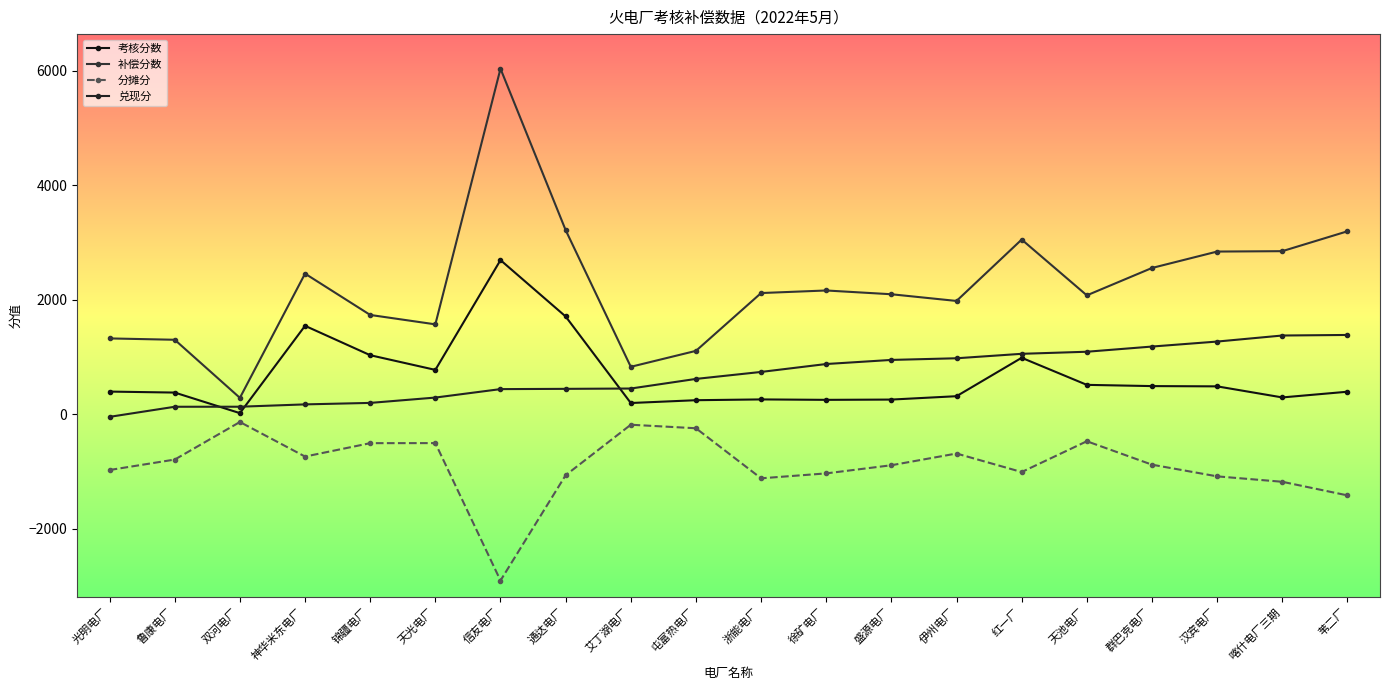

How many interior local peaks does the 补偿分数 series have?

4